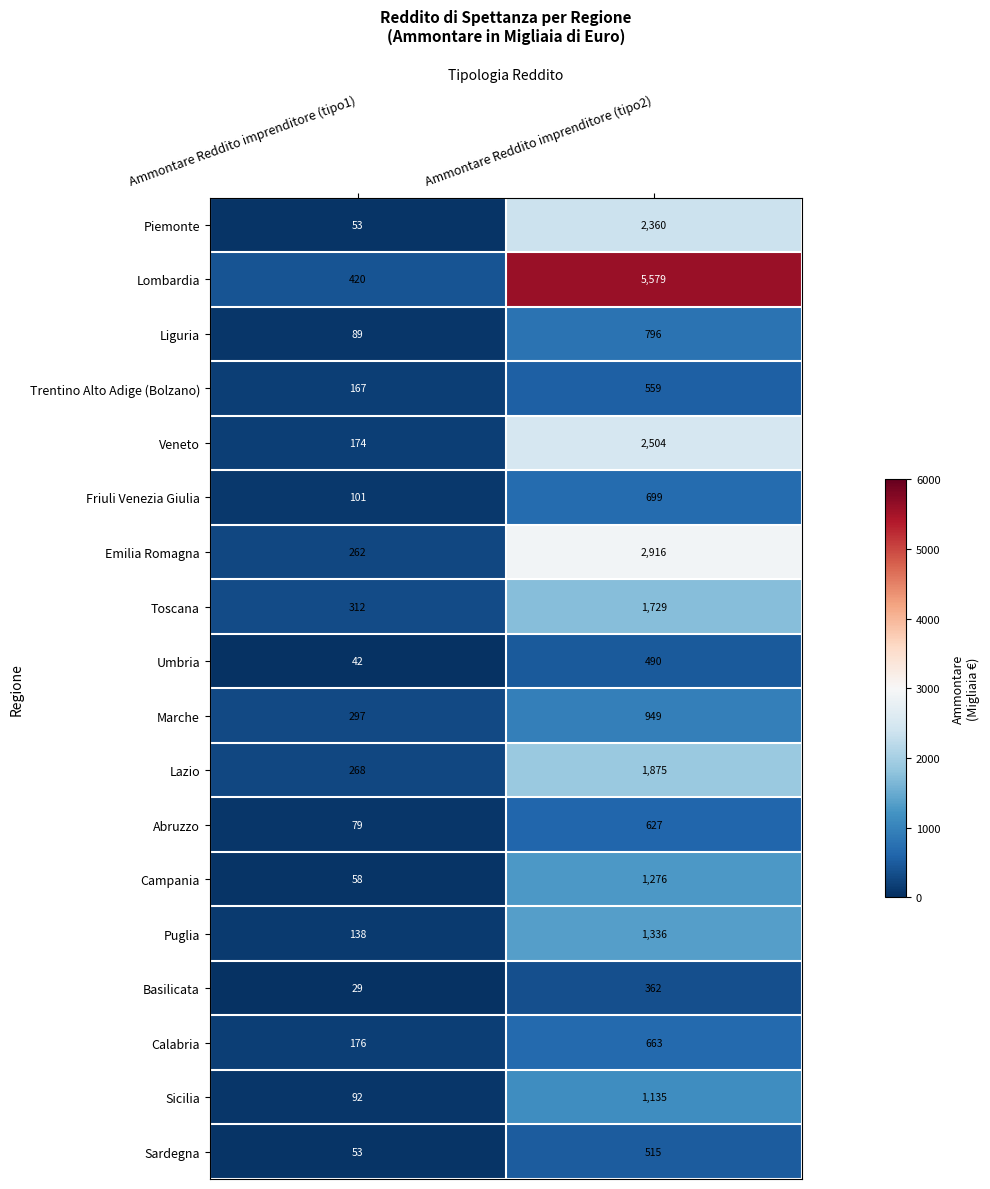

Is the value of Friuli Venezia Giulia at Ammontare Reddito imprenditore (tipo2) greater than the value of Basilicata at Ammontare Reddito imprenditore (tipo1)?

Yes